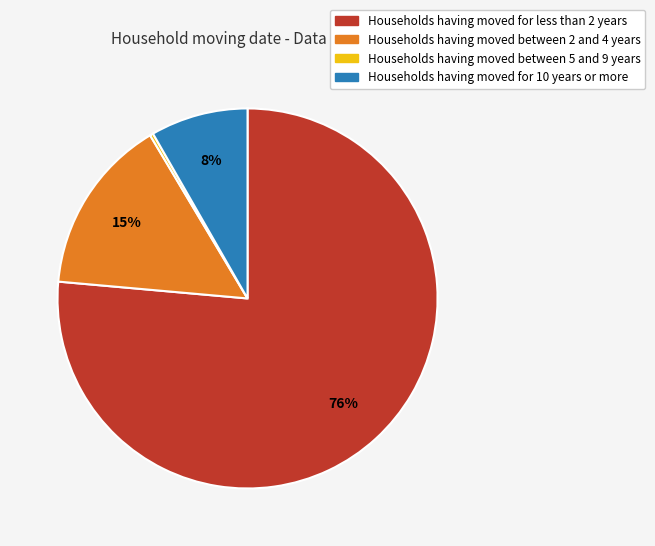

To the nearest percent, what portion does Households having moved between 2 and 4 years represent?

15%